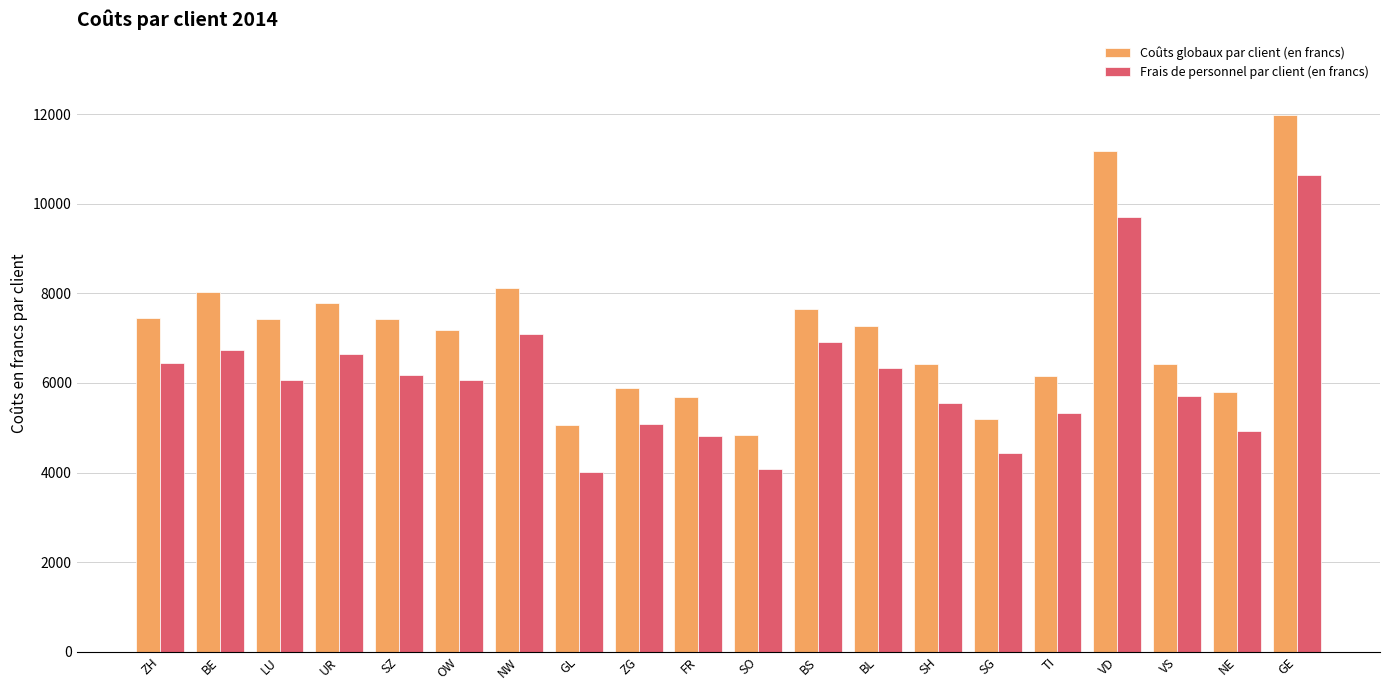

At BE, list the series in order from smallest to largest.

Frais de personnel par client (en francs), Coûts globaux par client (en francs)